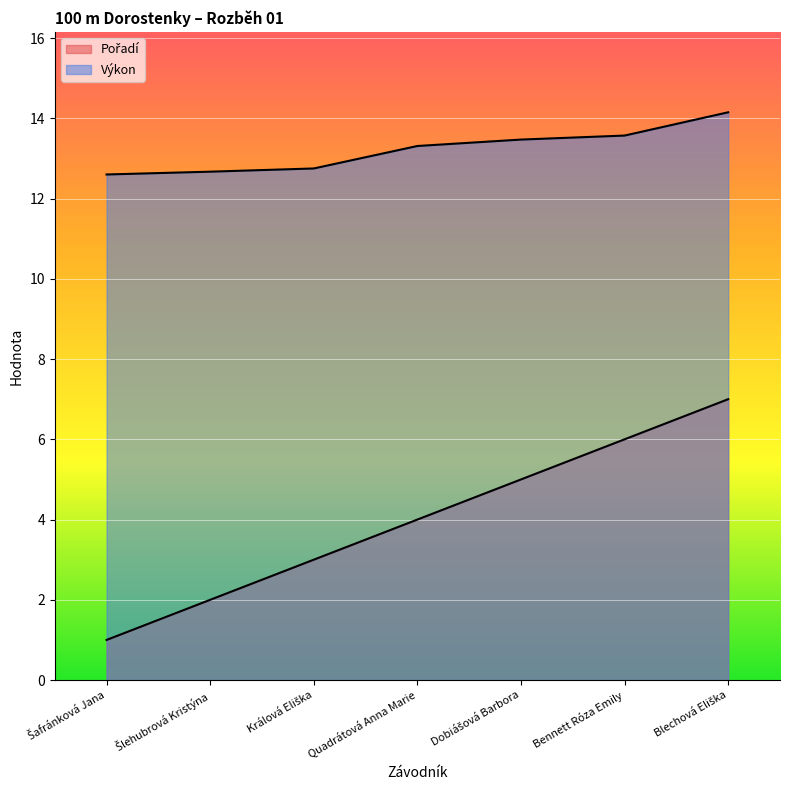

Which series has the widest spread of values?

Pořadí